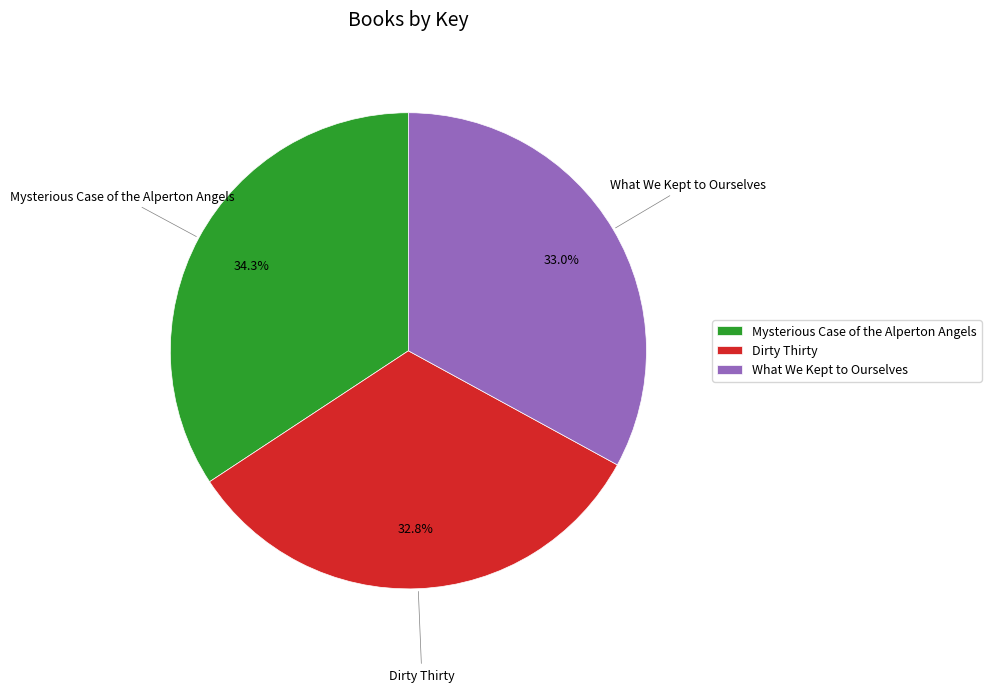

The Dirty Thirty slice represents 33% of the pie. True or false?

True